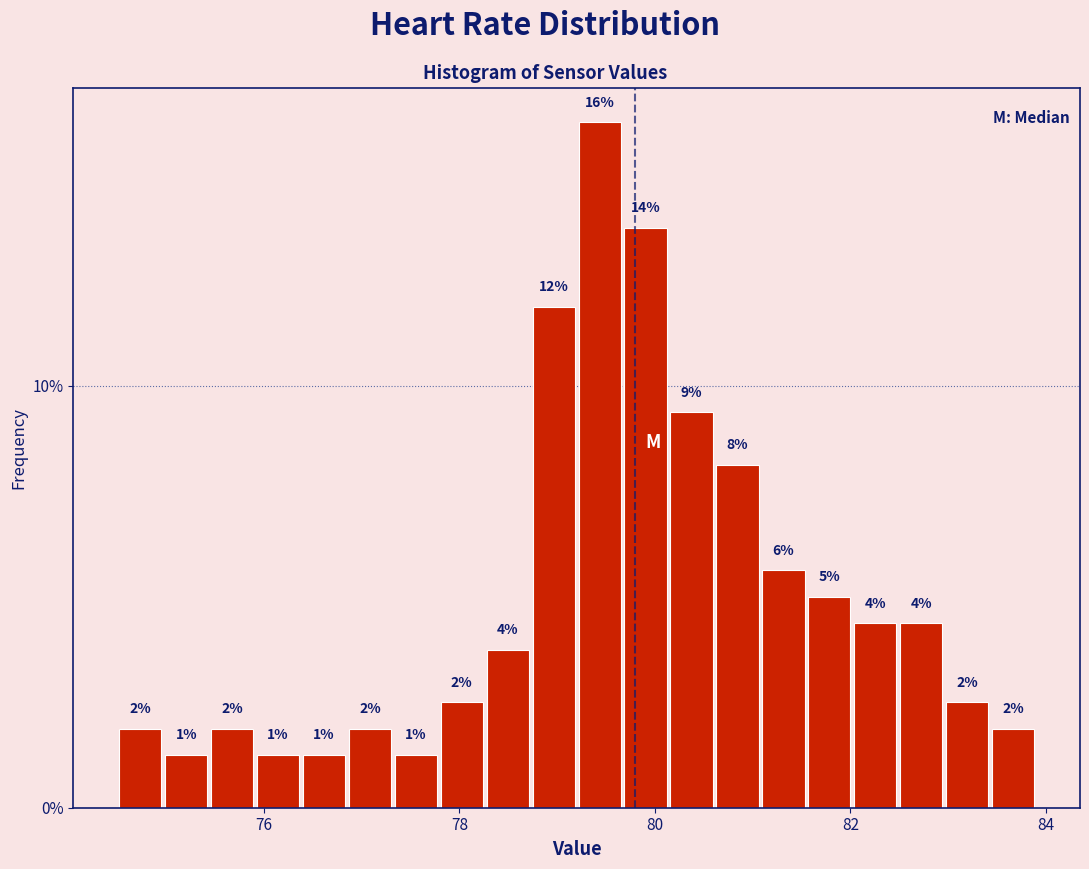

Around what value on the x-axis is the tallest bar? Give the approximate position of its centre, as read against the axis.

79.4